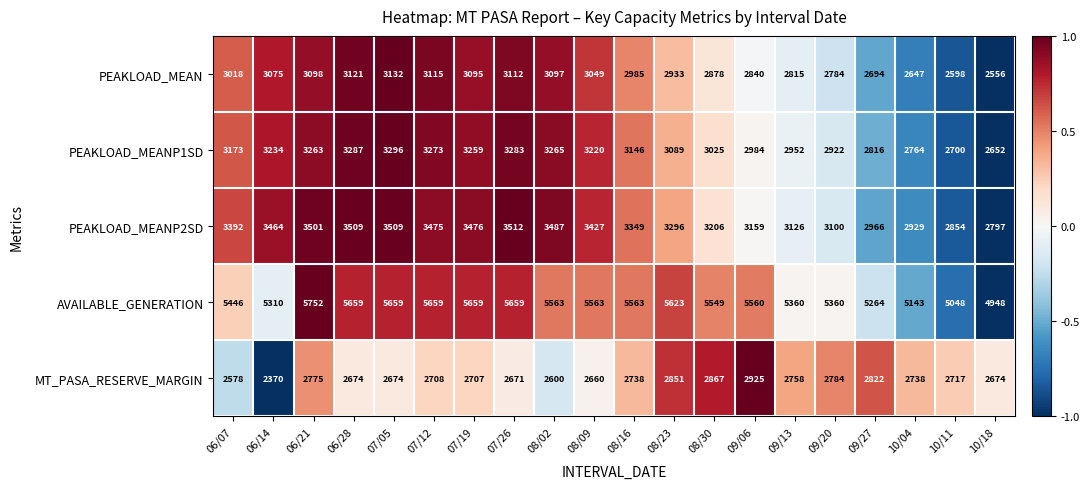

Is it true that PEAKLOAD_MEANP1SD equals 3287 at 06/28?

True